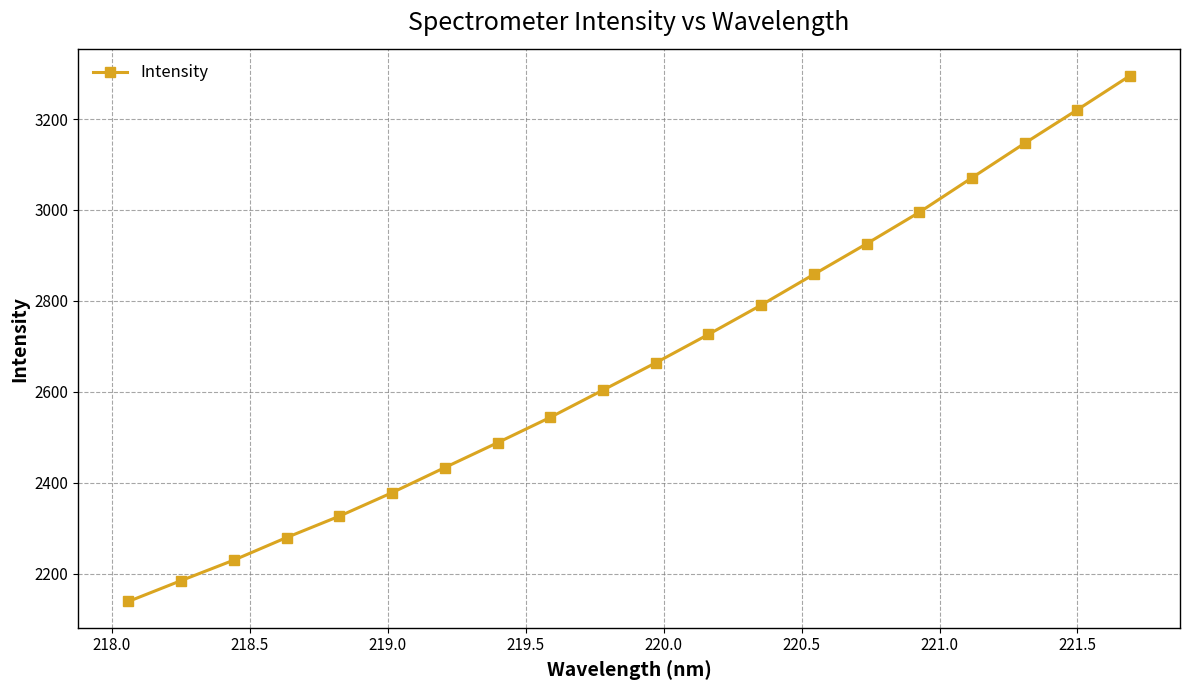

What is the value of the 17th point from the left?

3070.7